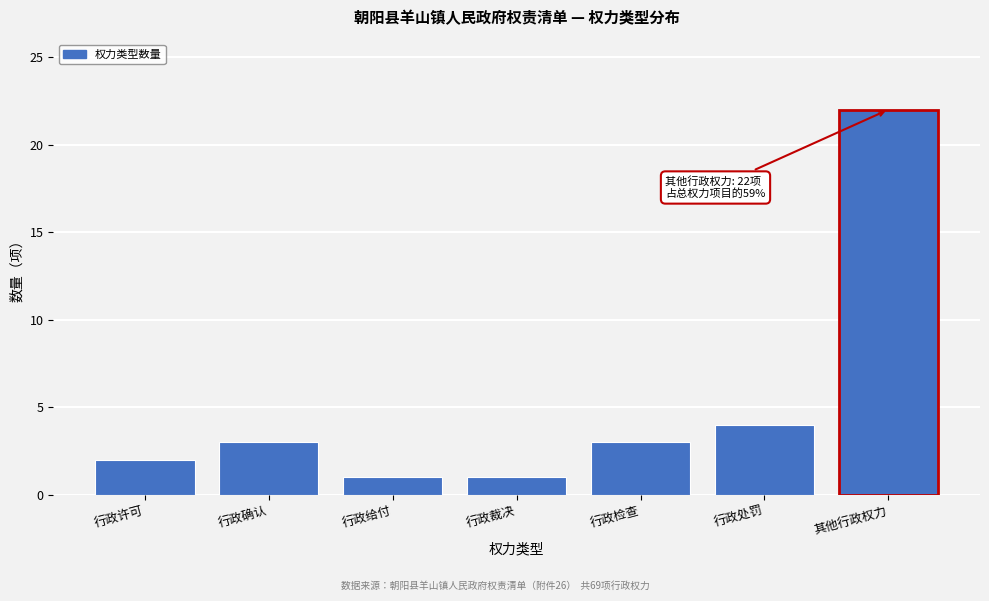

Reading left to right, what are all the values shown in this chart?

行政许可=2	行政确认=3	行政给付=1	行政裁决=1	行政检查=3	行政处罚=4	其他行政权力=22